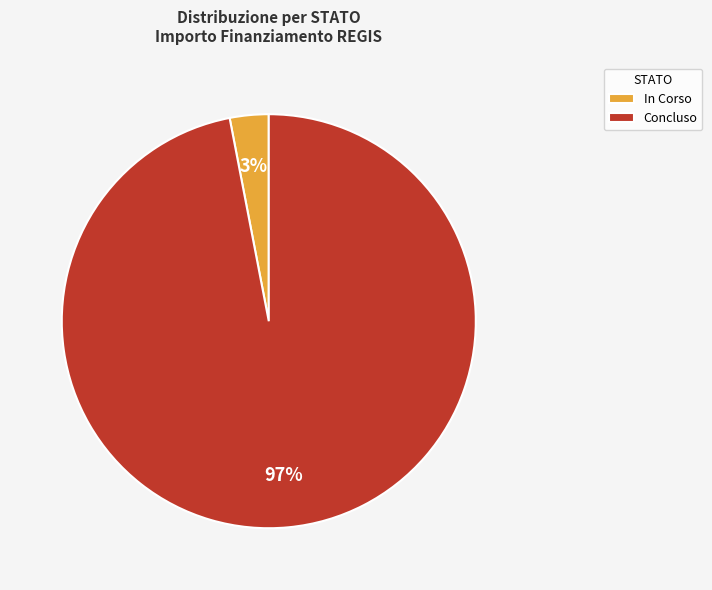

Do In Corso and Concluso together represent more than half of the pie?

Yes